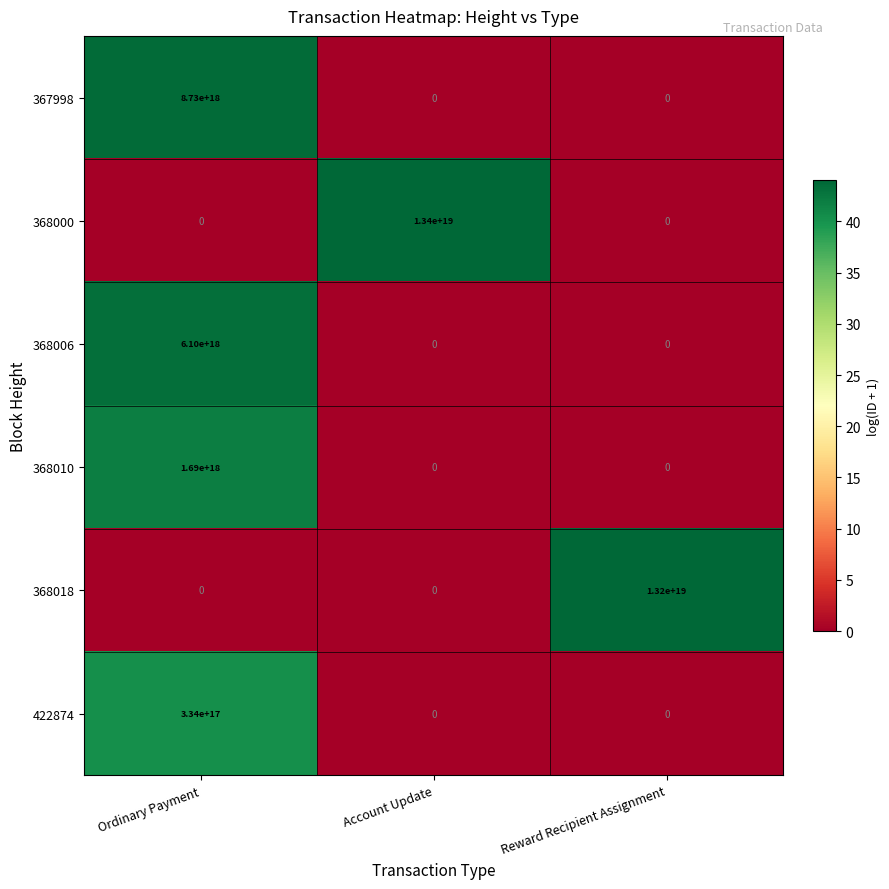

Which series changed the most between Account Update and Reward Recipient Assignment?

368000